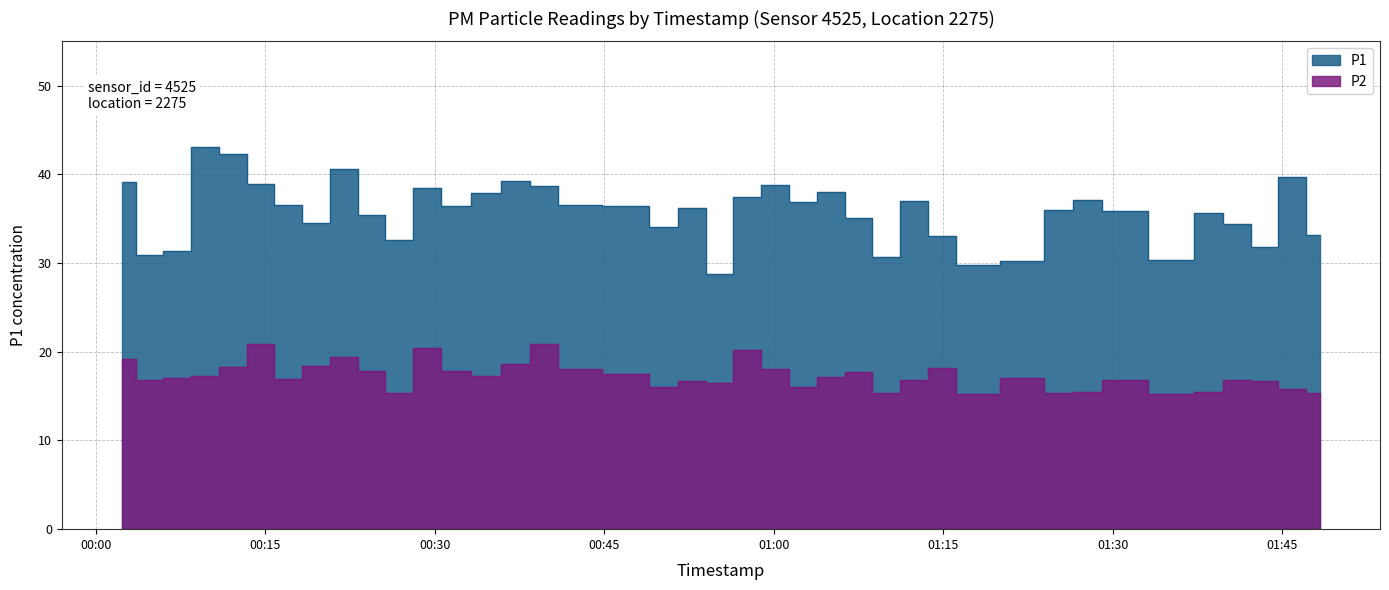

True or false: P1 has a value of 57.5 at 2022-10-26T01:12:24.

False